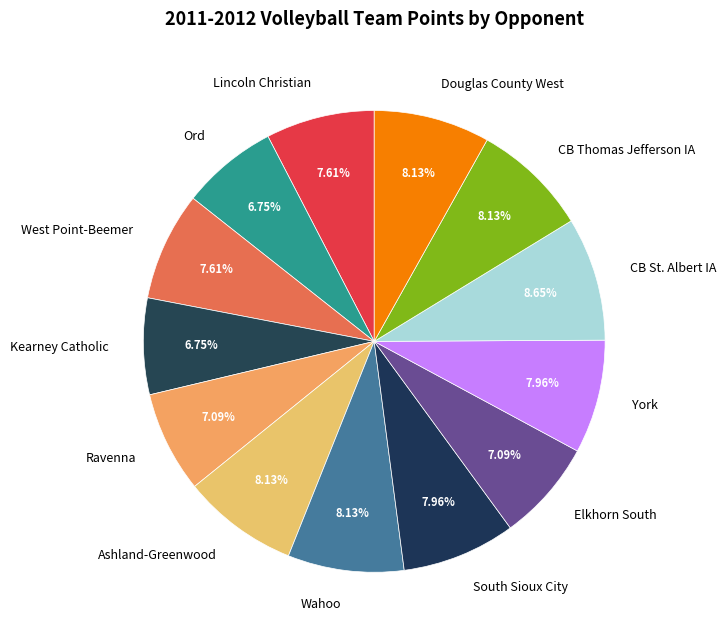

How many slices are in this pie chart?

13